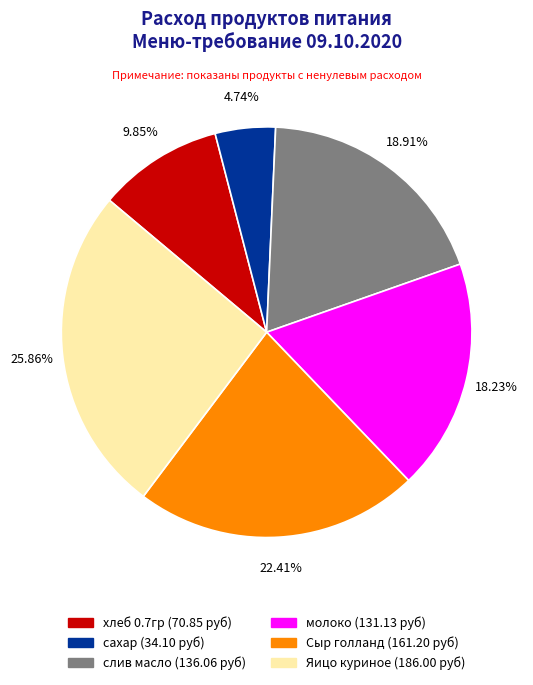

Rank the categories by value from highest to lowest.

Яицо куриное, Сыр голланд, слив масло, молоко, хлеб 0.7гр, сахар